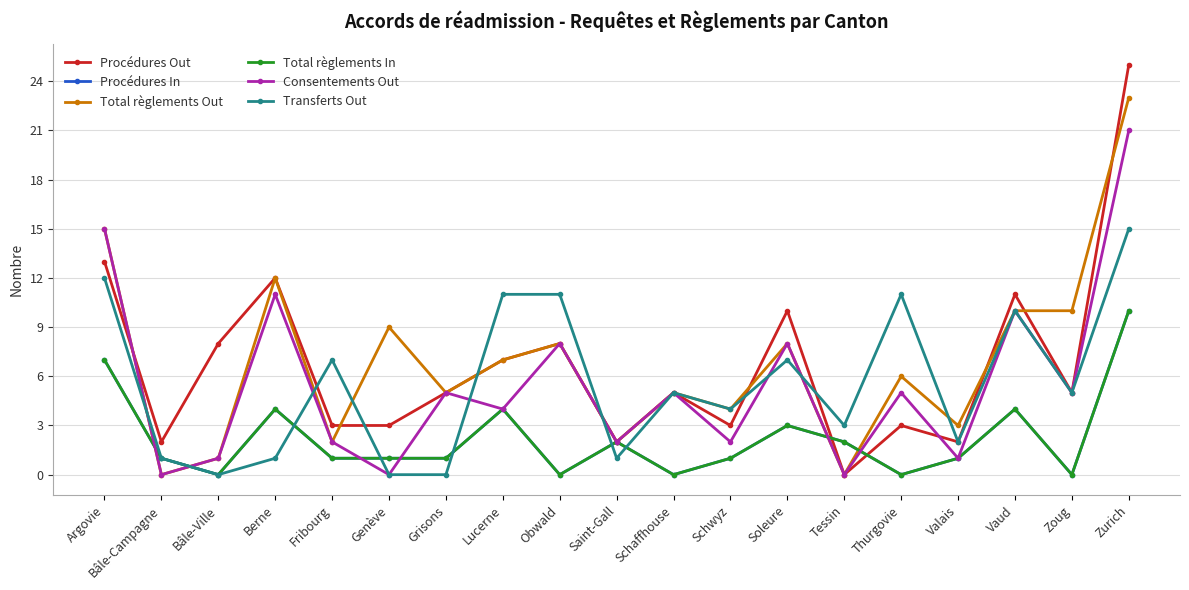

How many times do Procédures In and Procédures Out cross each other?

2